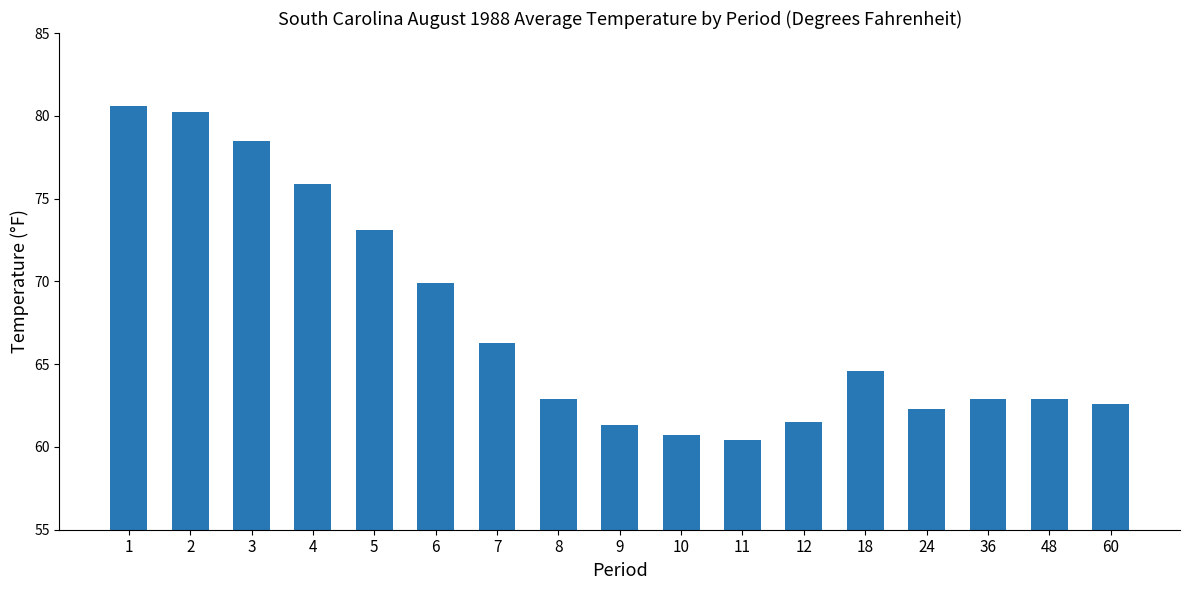

Reading left to right, extract all data points from this chart.

1=80.6	2=80.2	3=78.5	4=75.9	5=73.1	6=69.9	7=66.3	8=62.9	9=61.3	10=60.7	11=60.4	12=61.5	18=64.6	24=62.3	36=62.9	48=62.9	60=62.6